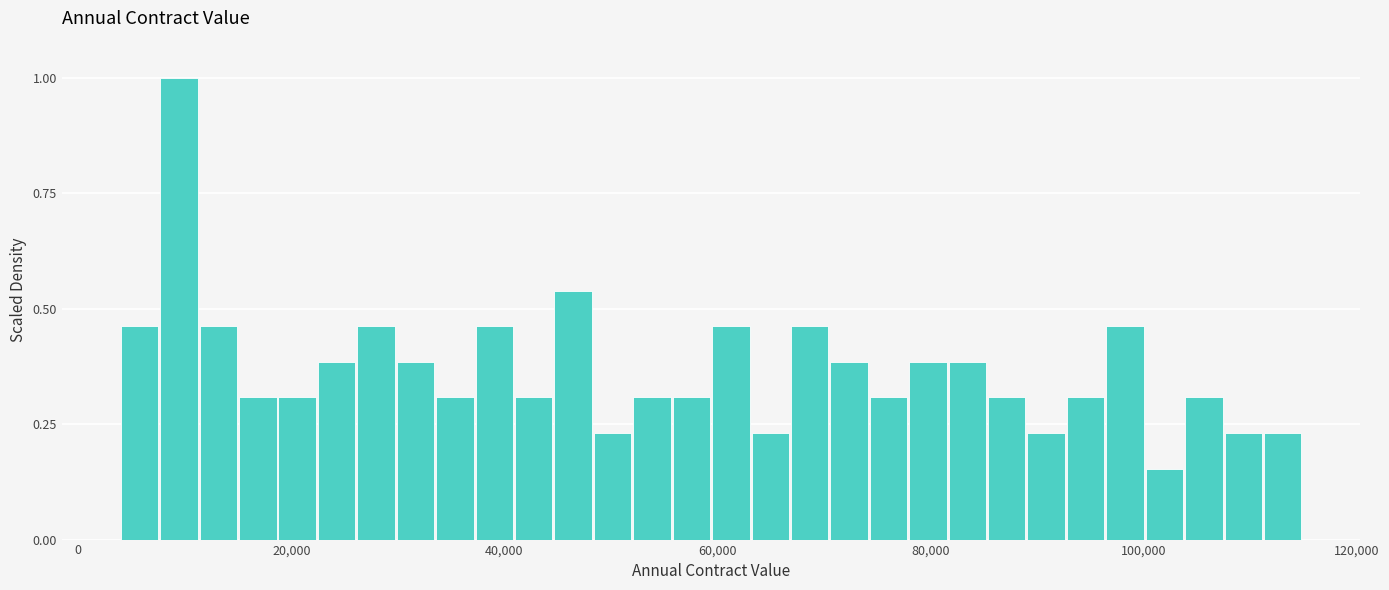

Around what value on the x-axis is the tallest bar? Give the approximate position of its centre, as read against the axis.

10000